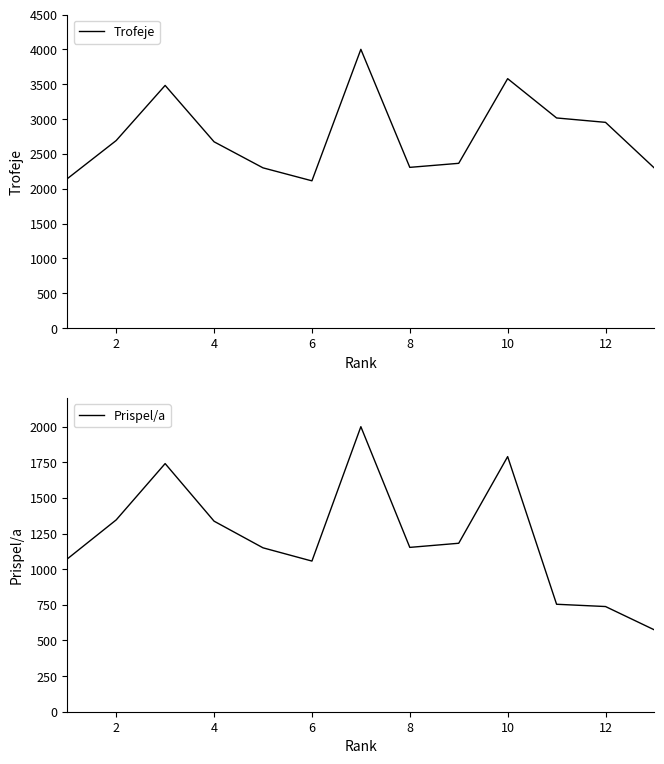

How many lines are shown in the chart?

2